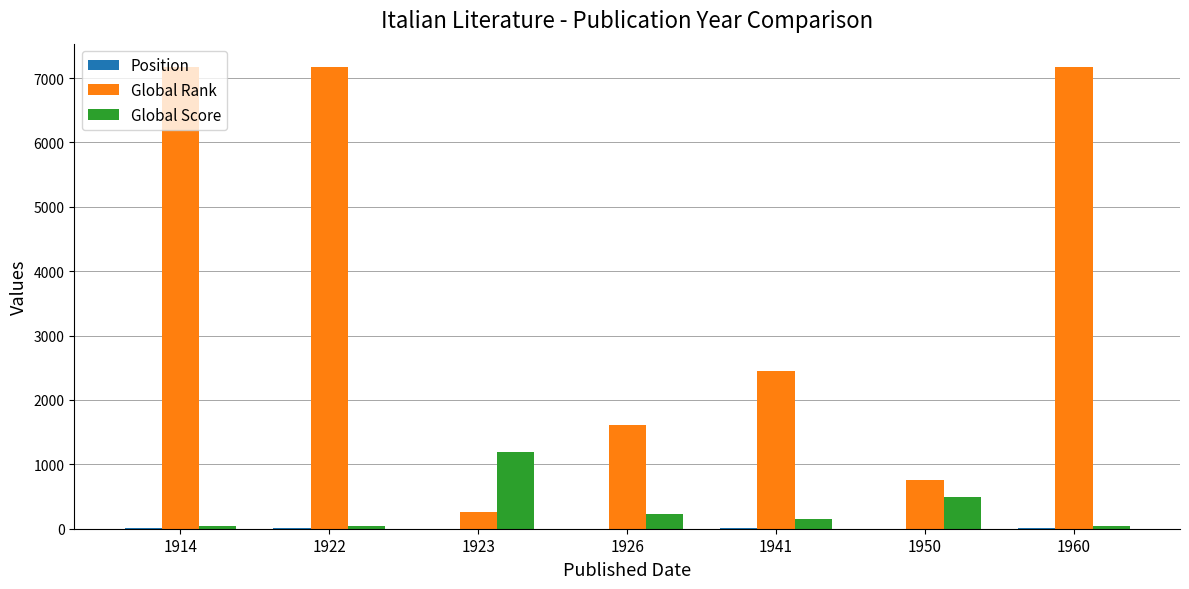

Are the bars grouped side by side (vs. stacked)?

Yes